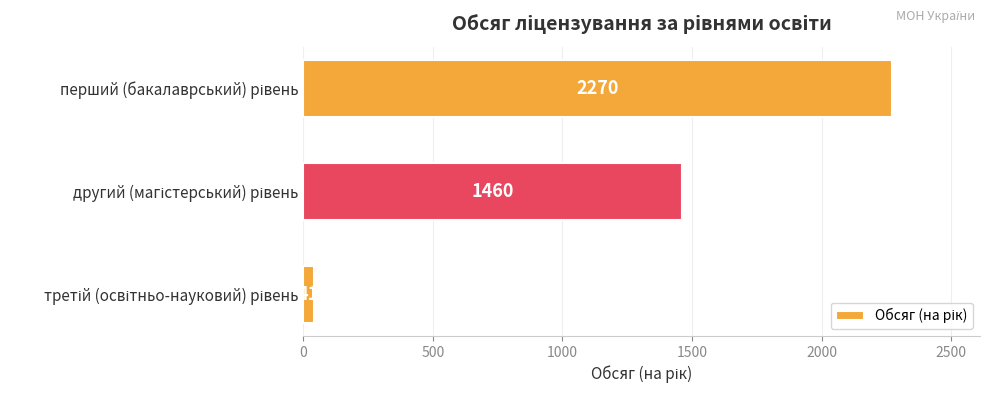

What is the value of the 3rd bar from the top?

41